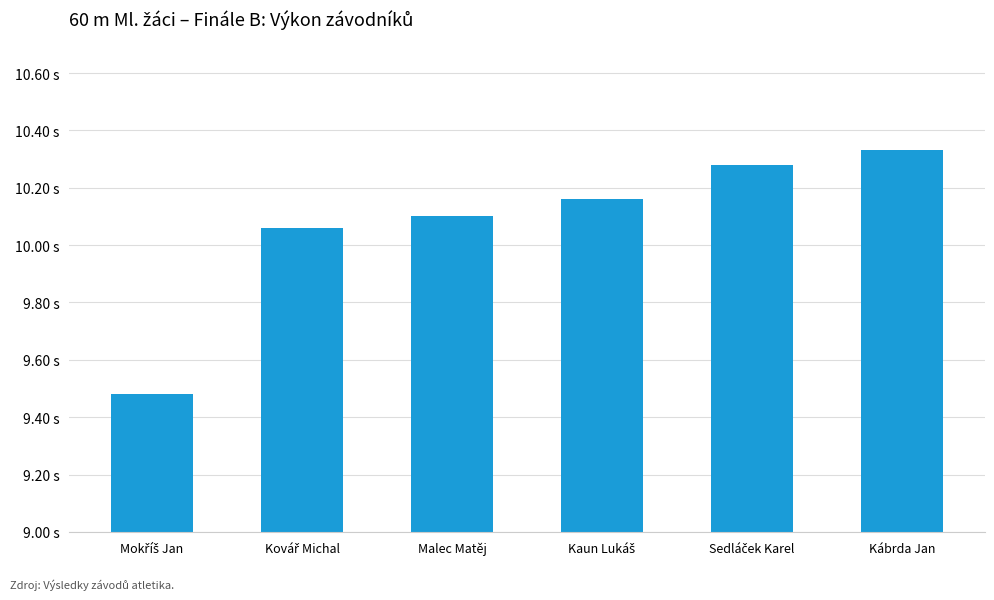

Where does the data first go above 10?

Kovář Michal